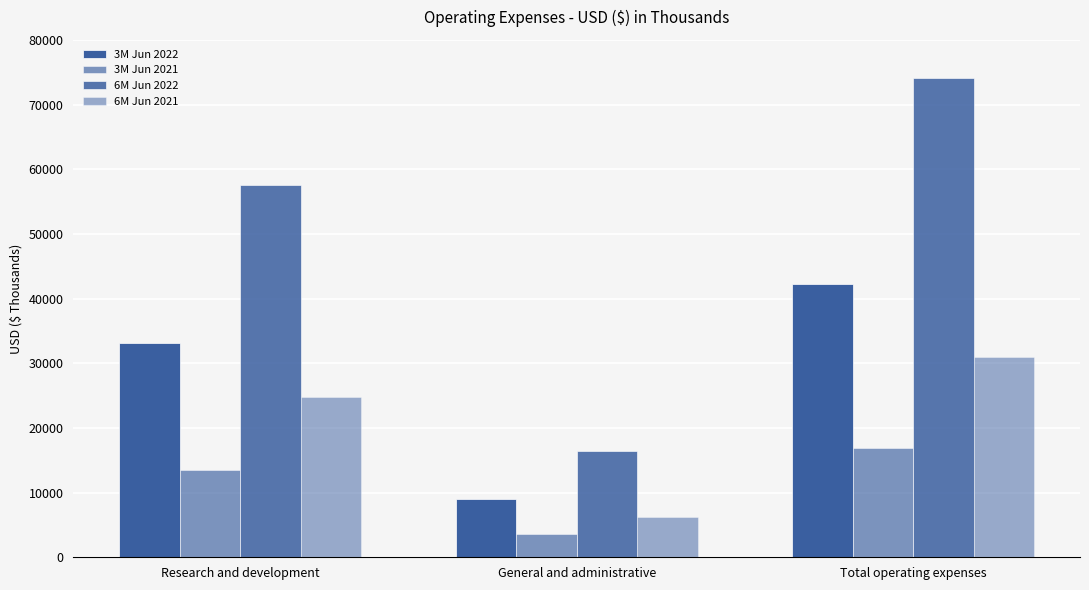

The value of 6M Jun 2022 at Research and development is 83742. True or false?

False